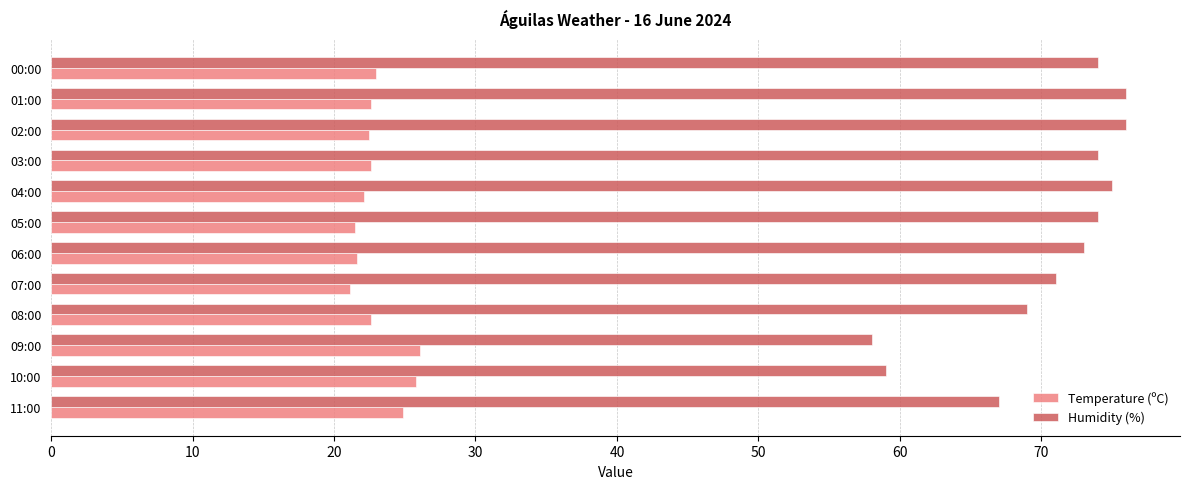

Rank the series by their maximum value, from lowest to highest.

Temperature (ºC), Humidity (%)